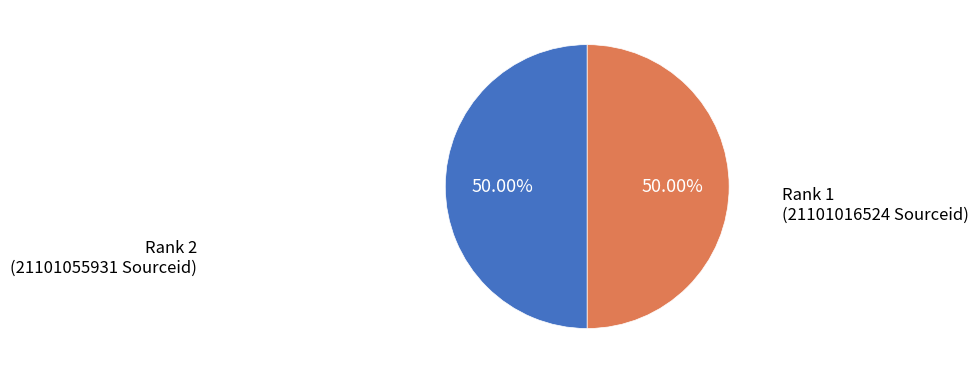

Which slice is the largest?

Rank 2 (Indonesian Journal of Agricultural Science)